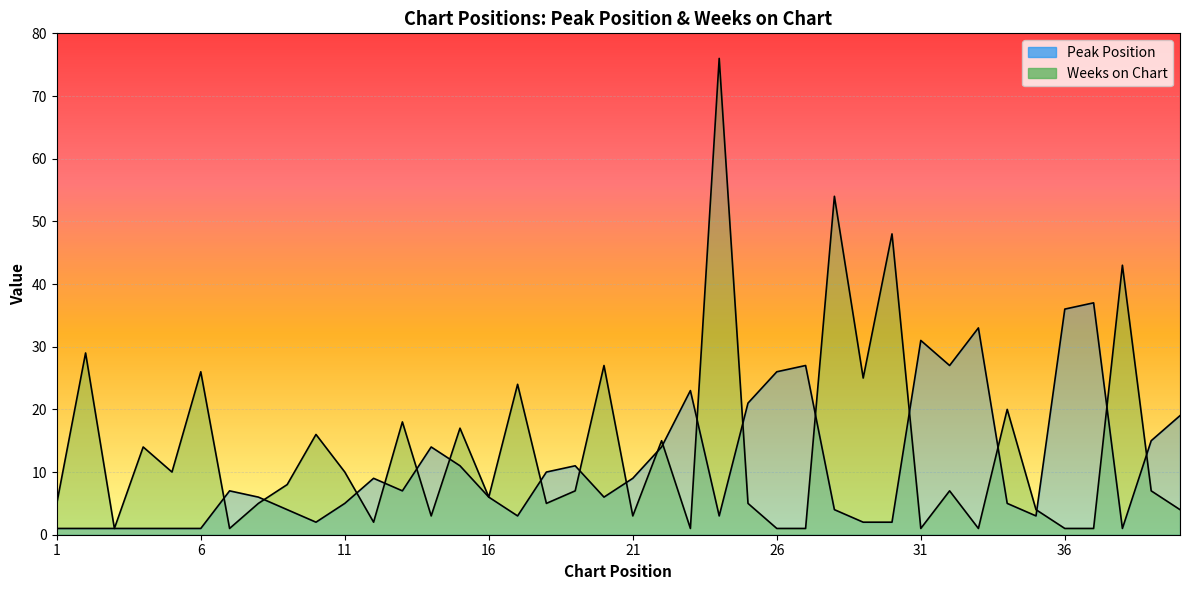

What is the maximum value shown in the chart?

76